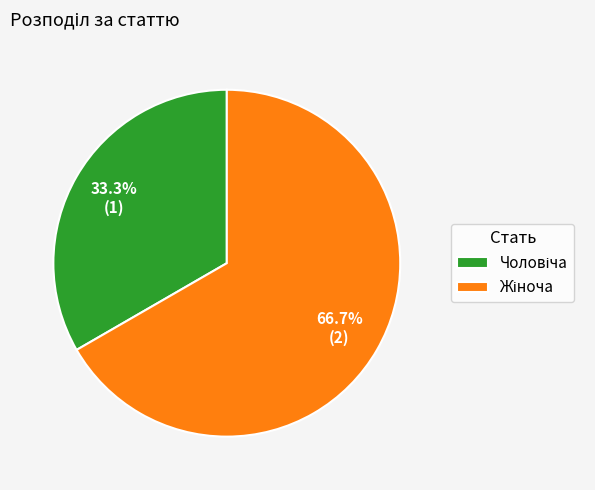

What percentage is the Чоловіча slice, to the nearest percent?

33%